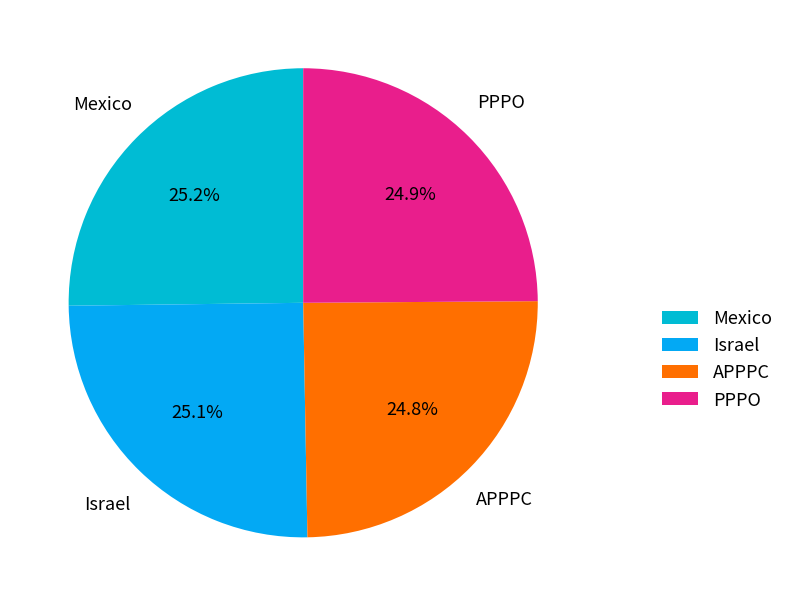

Is it true that APPPC is 25% of the pie?

True